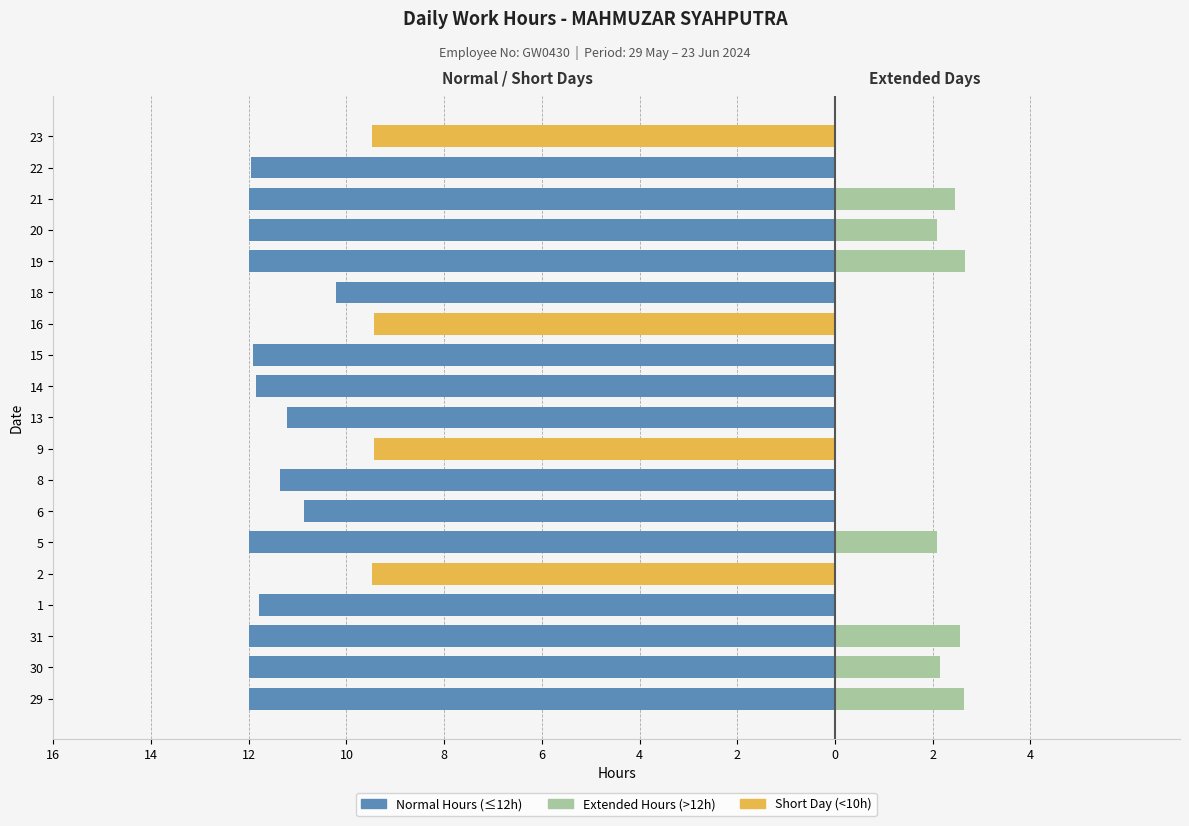

The value of Extended Hours (>12h) at 15 is 0.0. True or false?

True